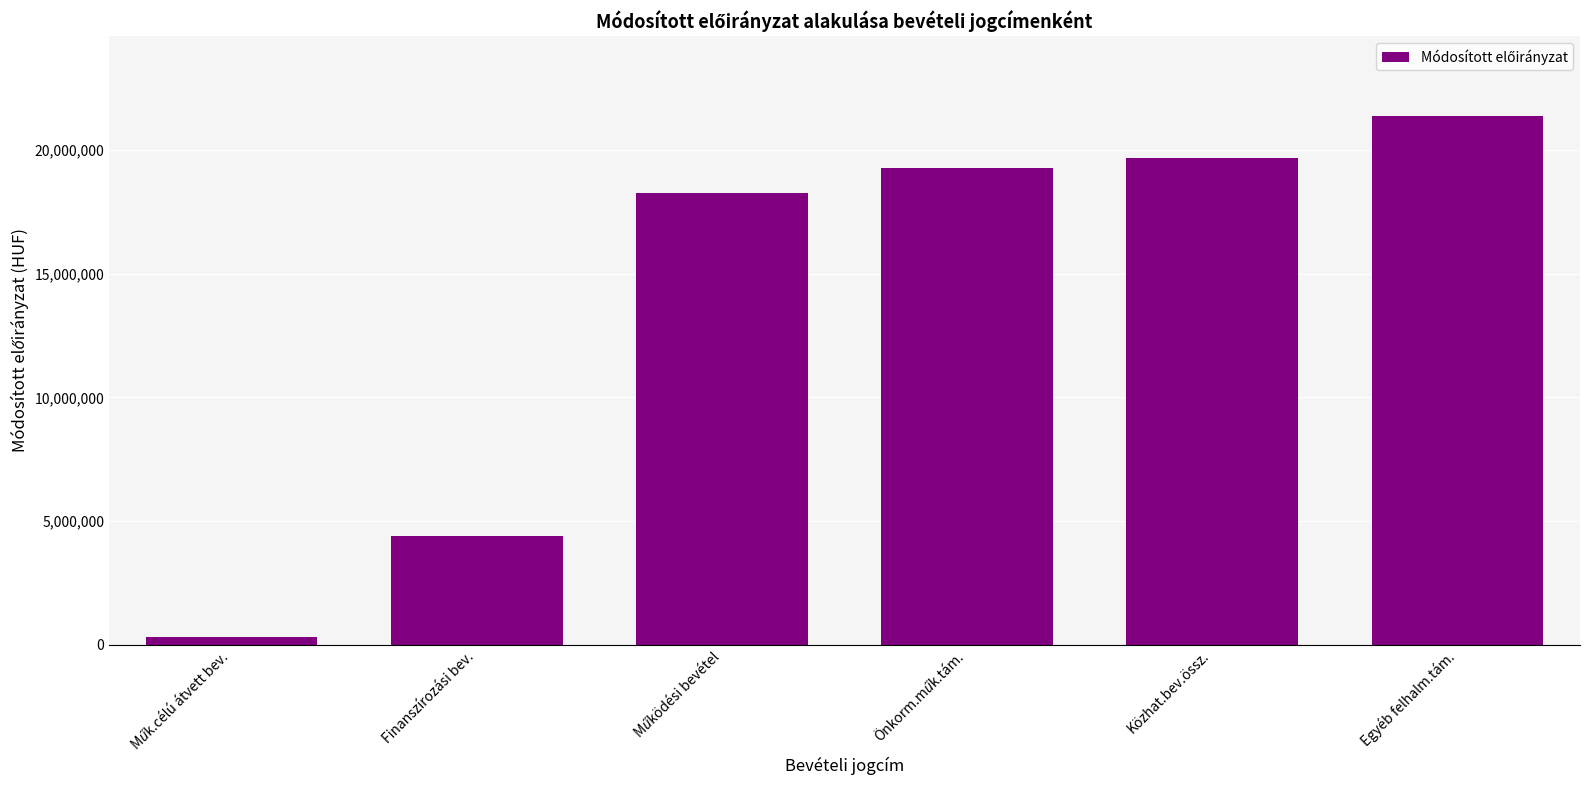

Reading left to right, transcribe all the data shown in this chart.

300000	4384484	18274830	19255079	19675254	21381074